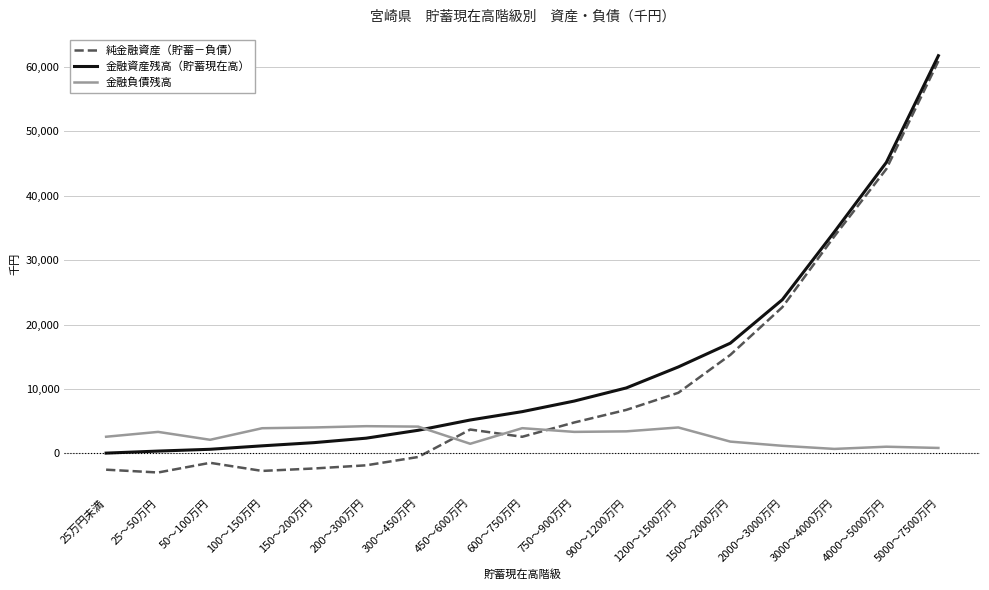

Which label corresponds to the largest value in the chart?

5000～7500万円